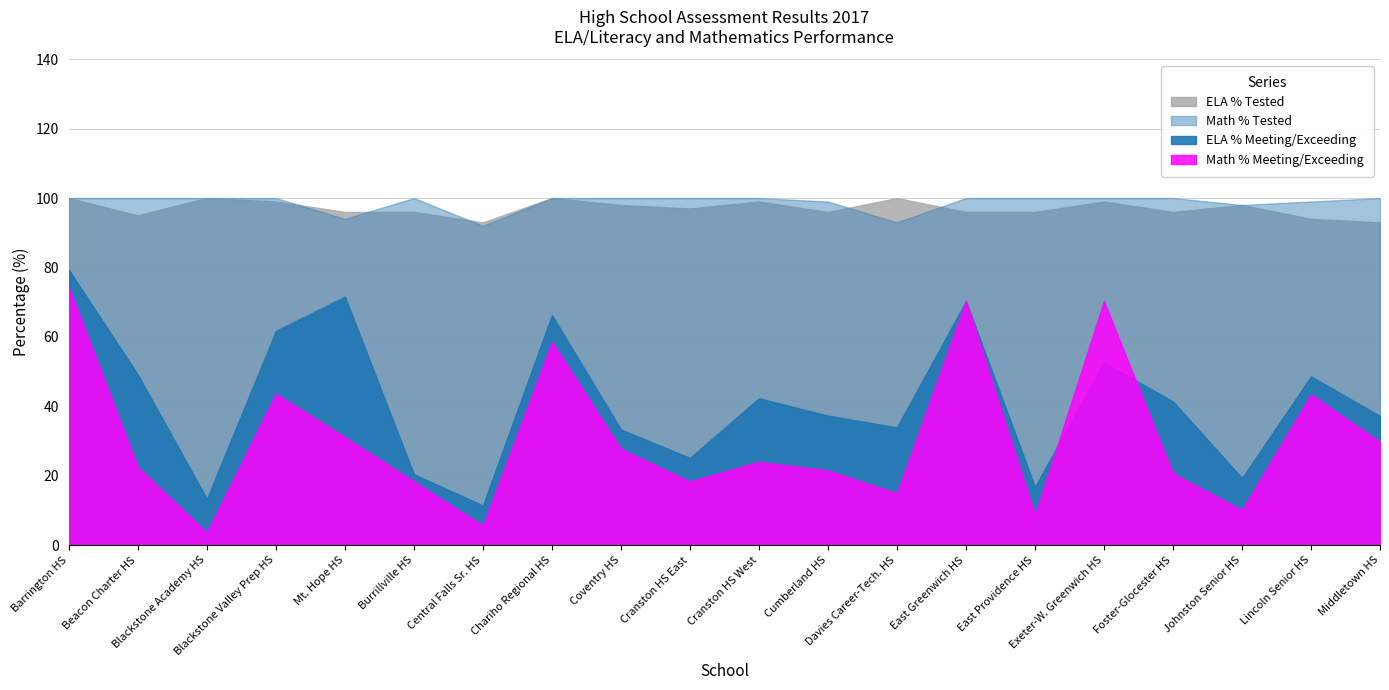

How many times do ELA % Meeting/Exceeding and Math % Meeting/Exceeding cross each other?

4